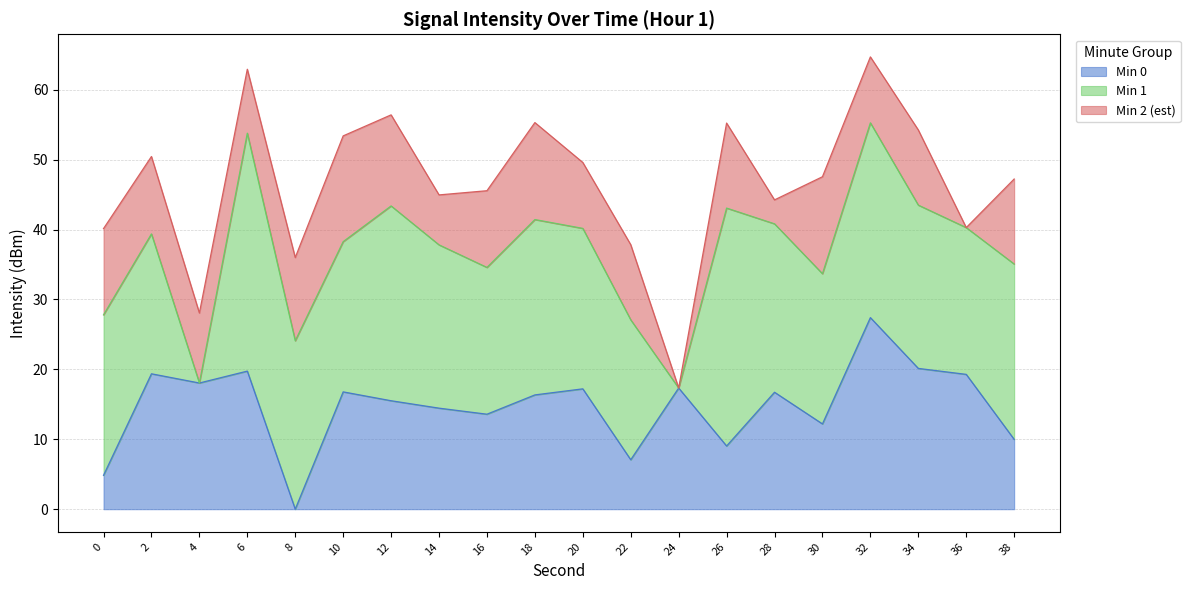

Which series has the largest total across all categories?

Min 1